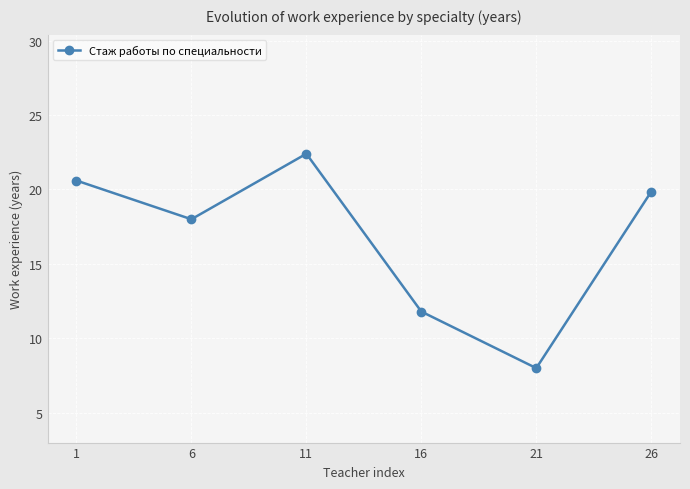

Between 16 and 11, which is larger?

11